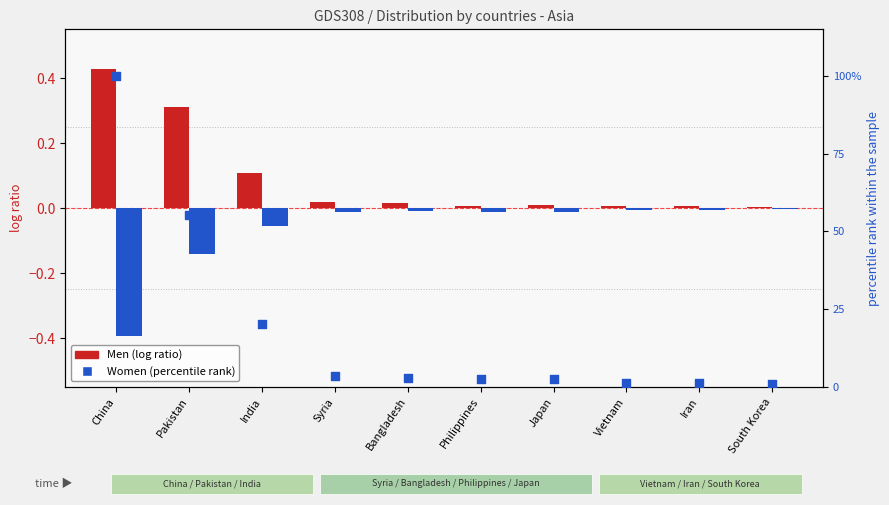

Which series reaches the maximum Y coordinate?

percentile rank within the sample